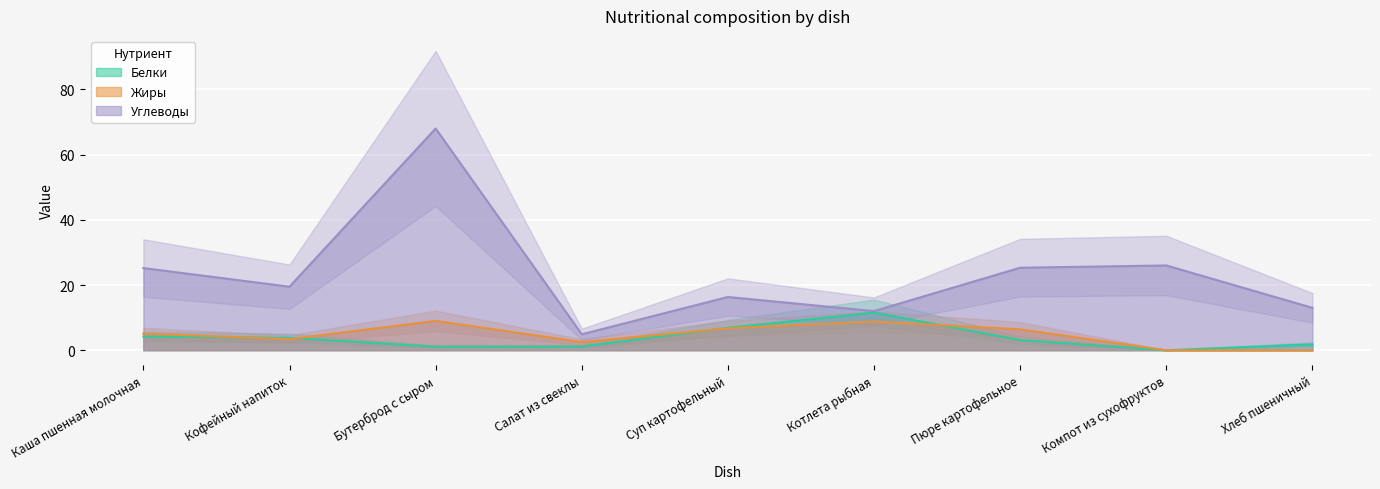

Is this an area chart (filled region under the line)?

No